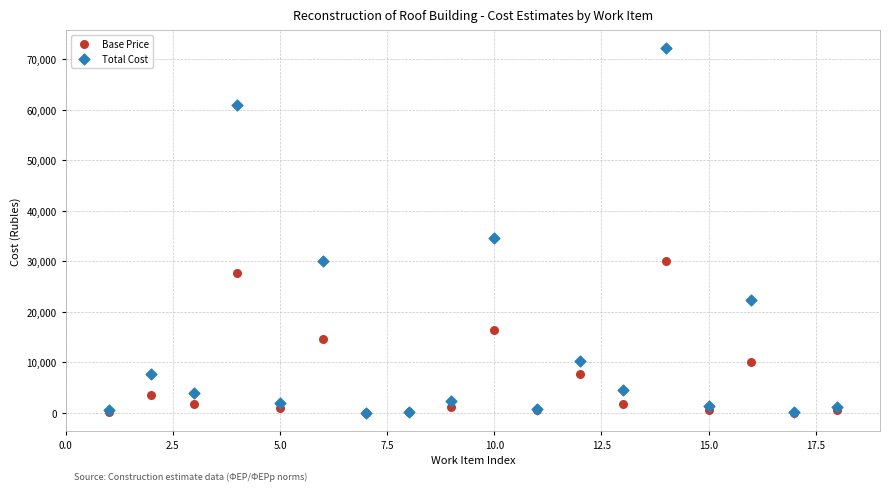

In the Total Cost series, what Y value is closest to 36055?

34496.1